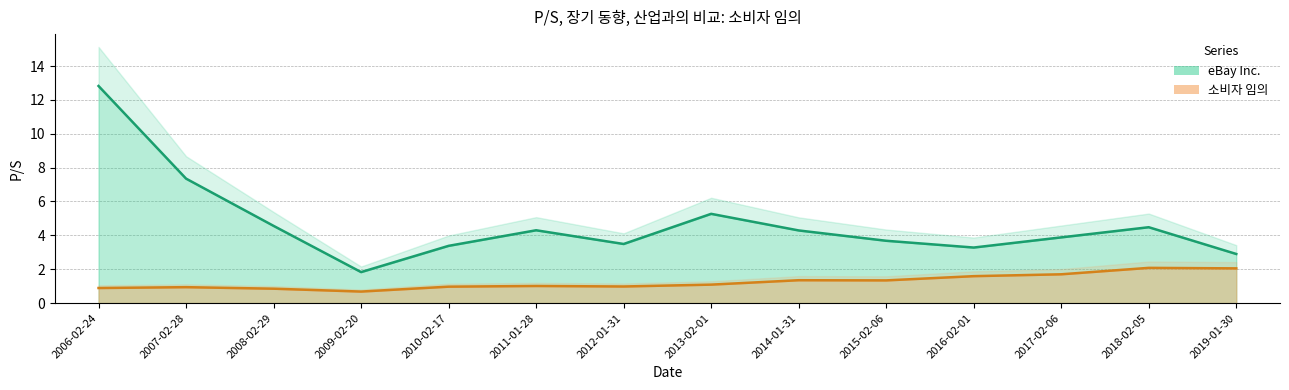

What are all the series names shown in the legend?

eBay Inc., 소비자 임의